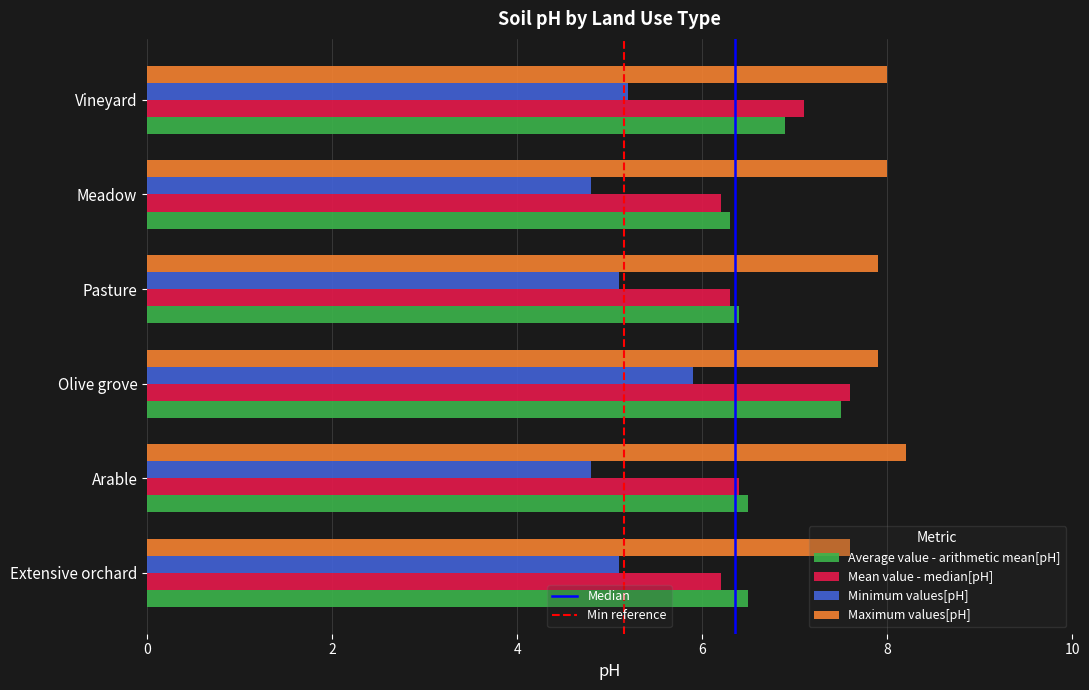

What is the spread (max minus min) of values at Meadow?

3.2